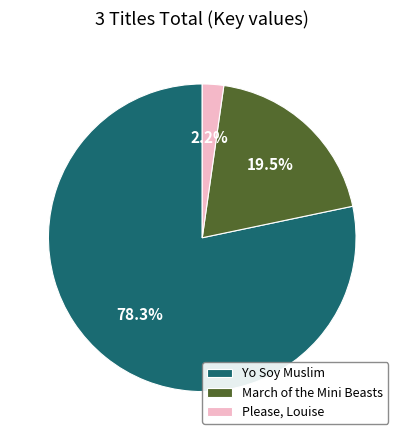

Count the number of slices in the pie.

3